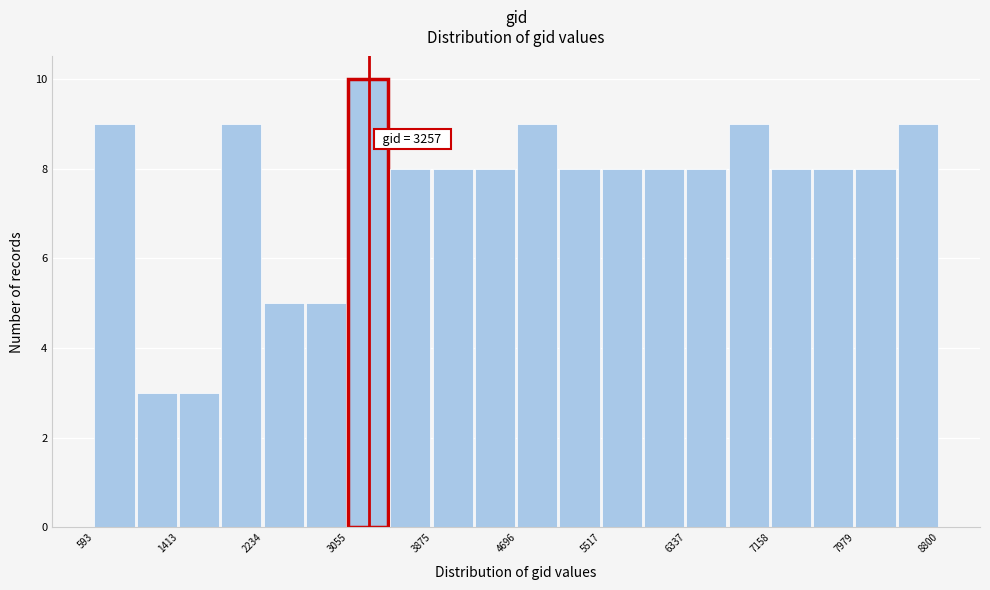

Which range on the x-axis has the tallest bar?

3100 to 3500